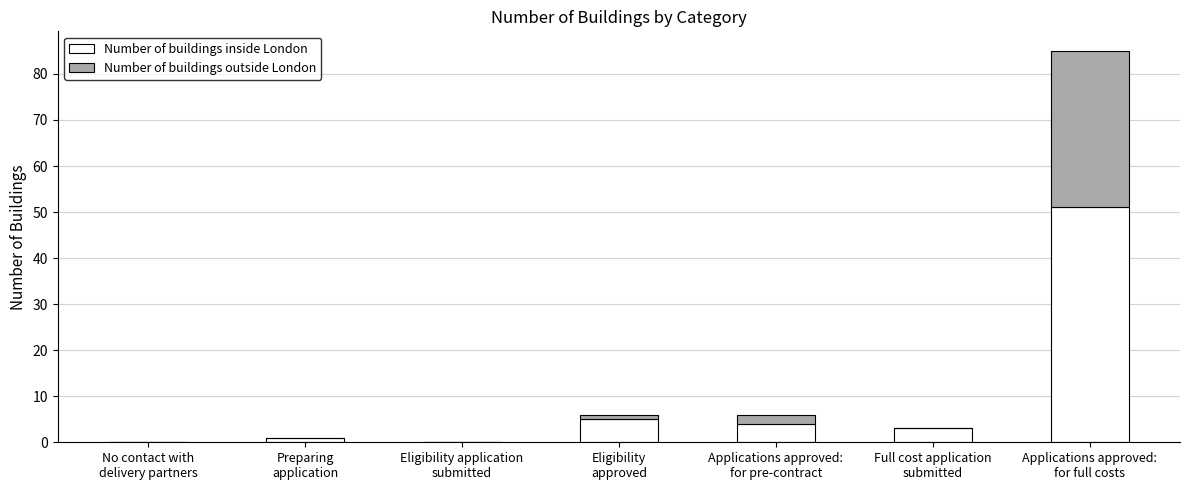

What is the sum of all Number of buildings inside London values?

64